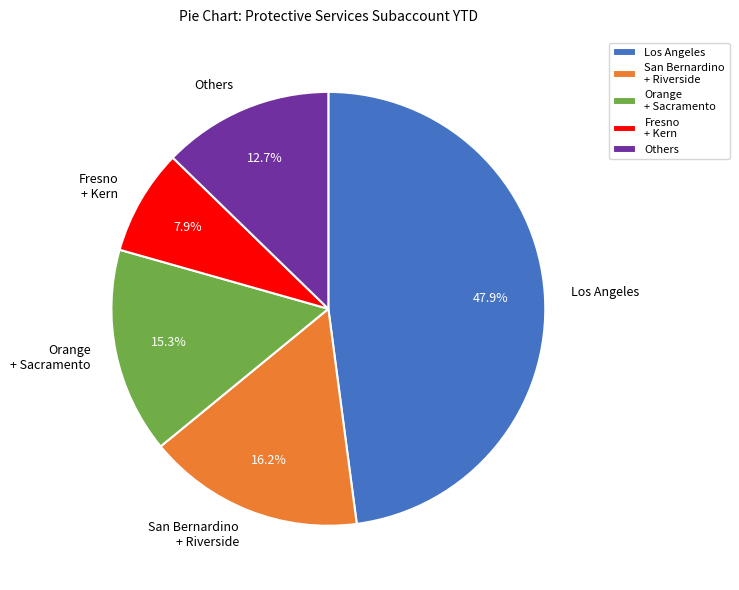

Does any single category account for the majority?

No